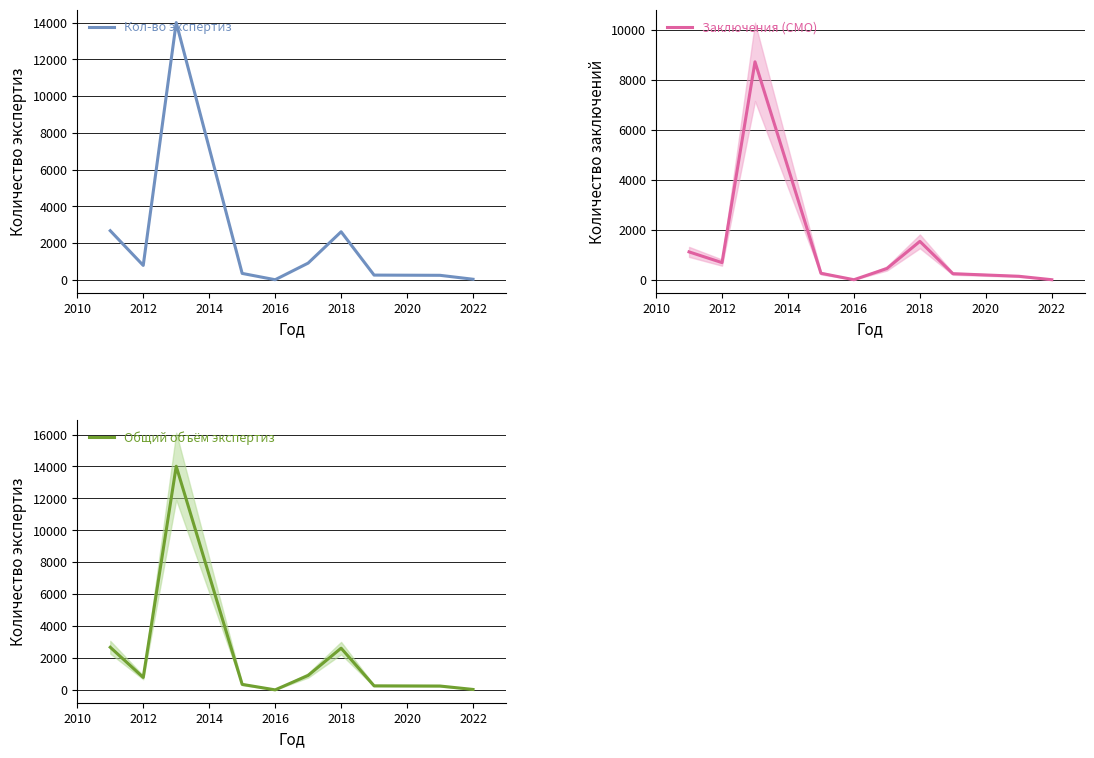

Which series has the largest total across all categories?

Кол-во экспертиз